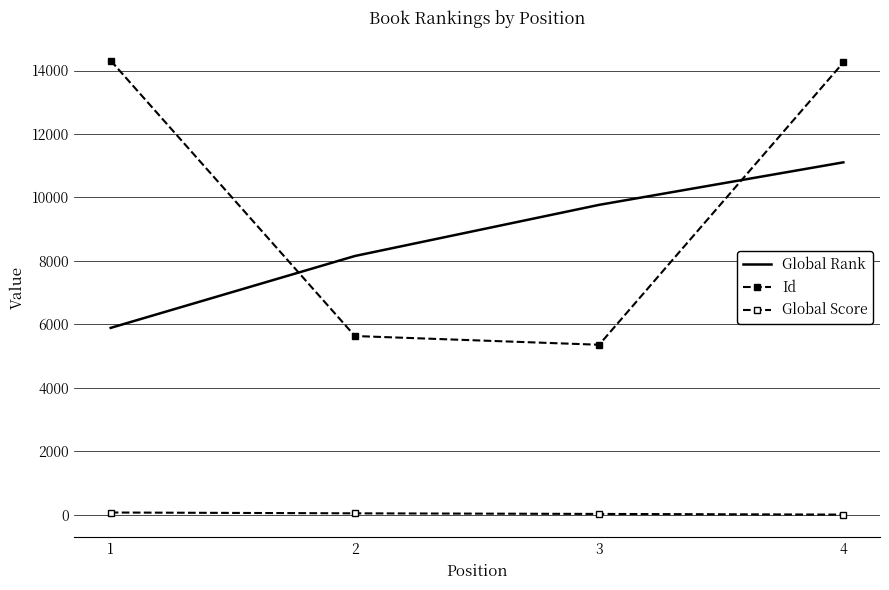

Which category has the highest value in the Global Score series?

1